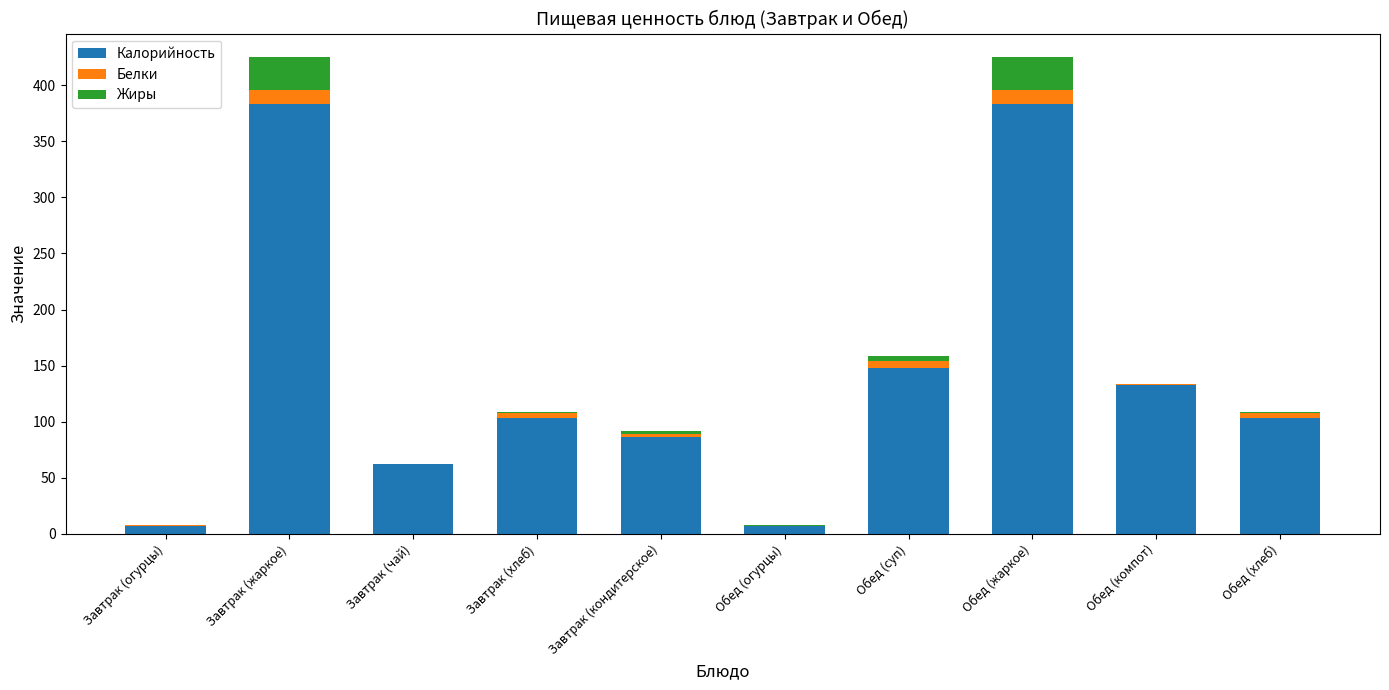

What is the highest value of the Калорийность series?

383.0